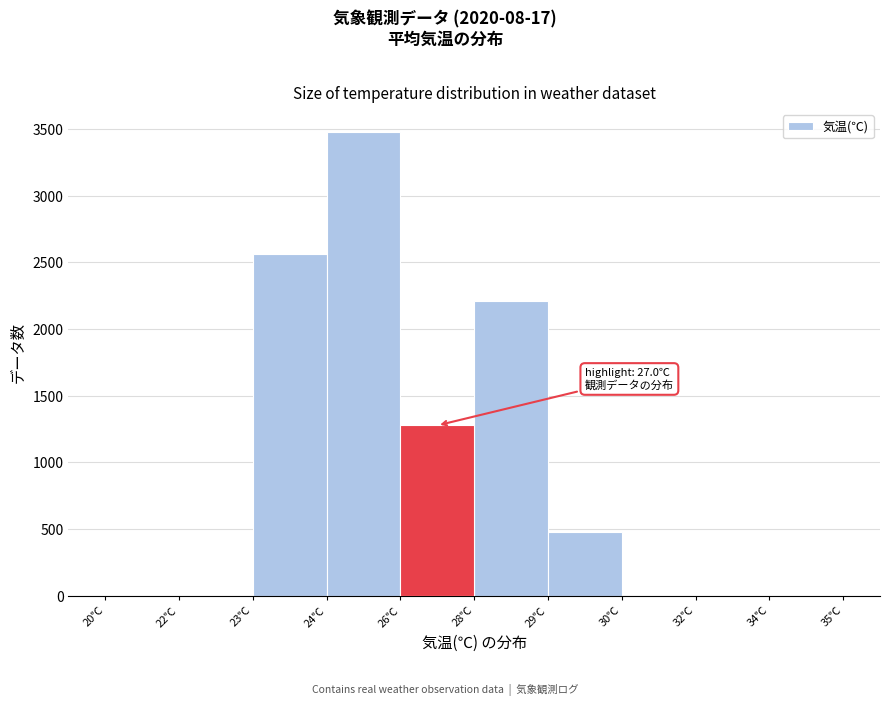

Reading right to left, extract all data points from this chart.

34℃=0	32℃=0	30℃=0	29℃=474	28℃=2211	26℃=1277	24℃=3476	23℃=2562	22℃=0	20℃=0